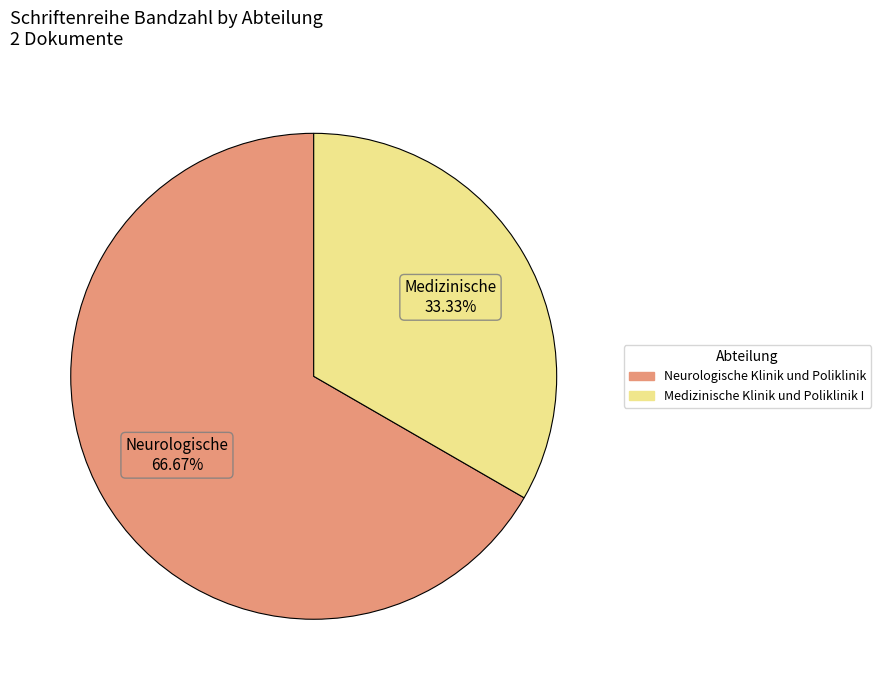

Approximately how many times larger is the value at Neurologische Klinik und Poliklinik compared to Medizinische Klinik und Poliklinik I?

2.0